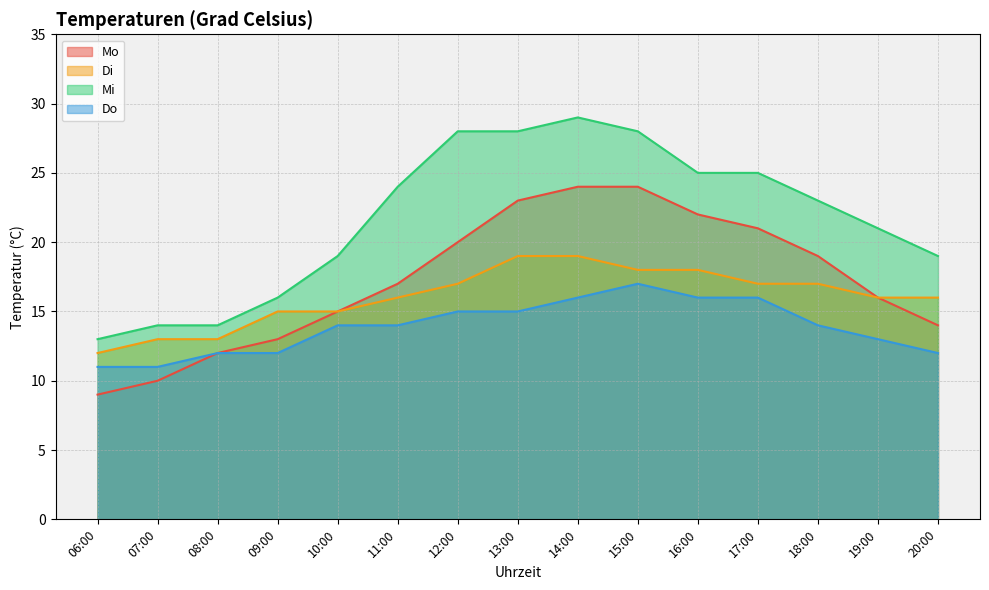

Which series has the largest range (max minus min)?

Mi